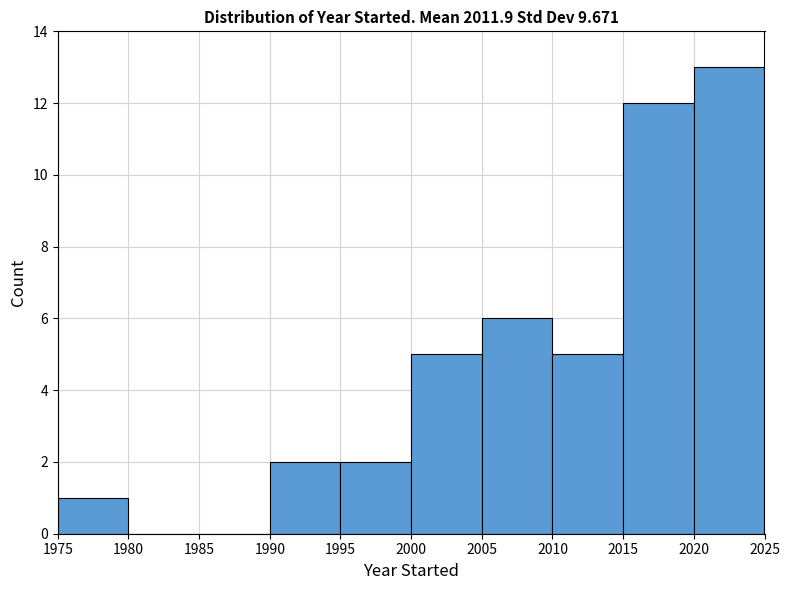

How tall is the bar that spans 2020 to 2025 on the x-axis? The values are not printed on the chart, so give them approximately, as read against the axis.

13